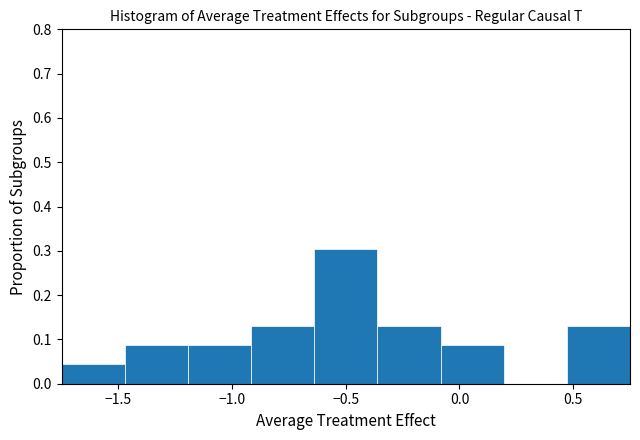

How tall is the bar that spans -1.20 to -0.90 on the x-axis? Neither the bar edges nor the heights are printed on the chart, so give them approximately, as read against the axes.

0.09